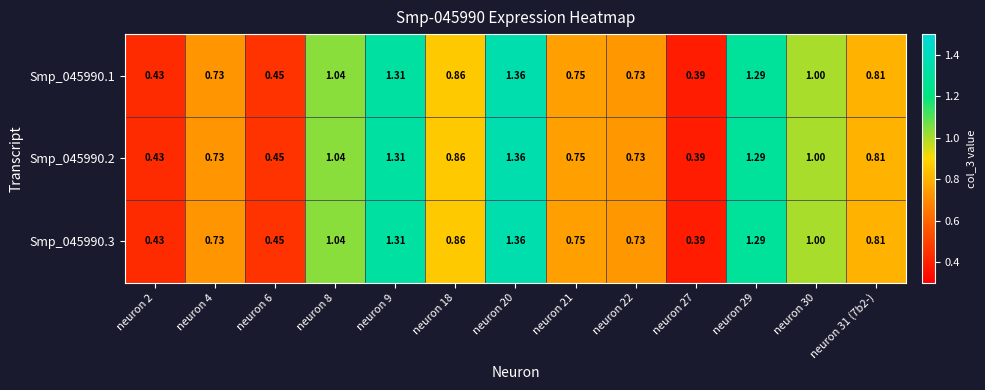

Is the value of Smp_045990.3 at neuron 6 greater than the value of Smp_045990.1 at neuron 22?

No